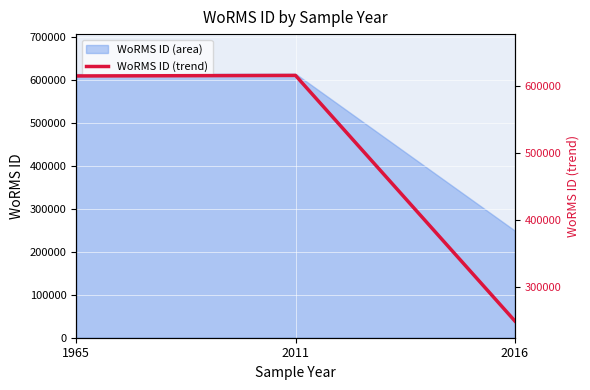

What is the difference between the maximum and minimum values?

365759